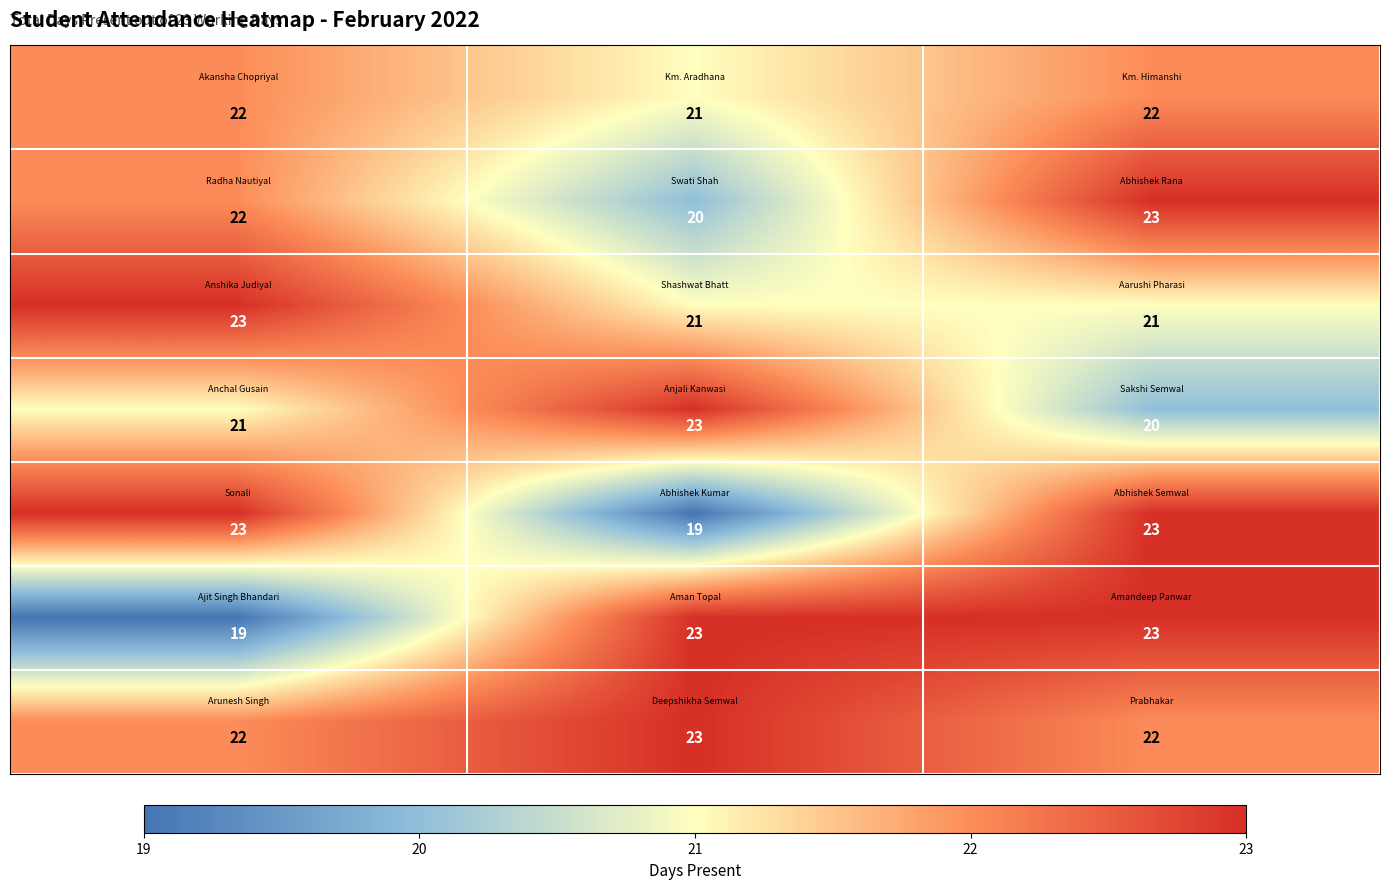

At how many categories does at least one series exceed 19?

3